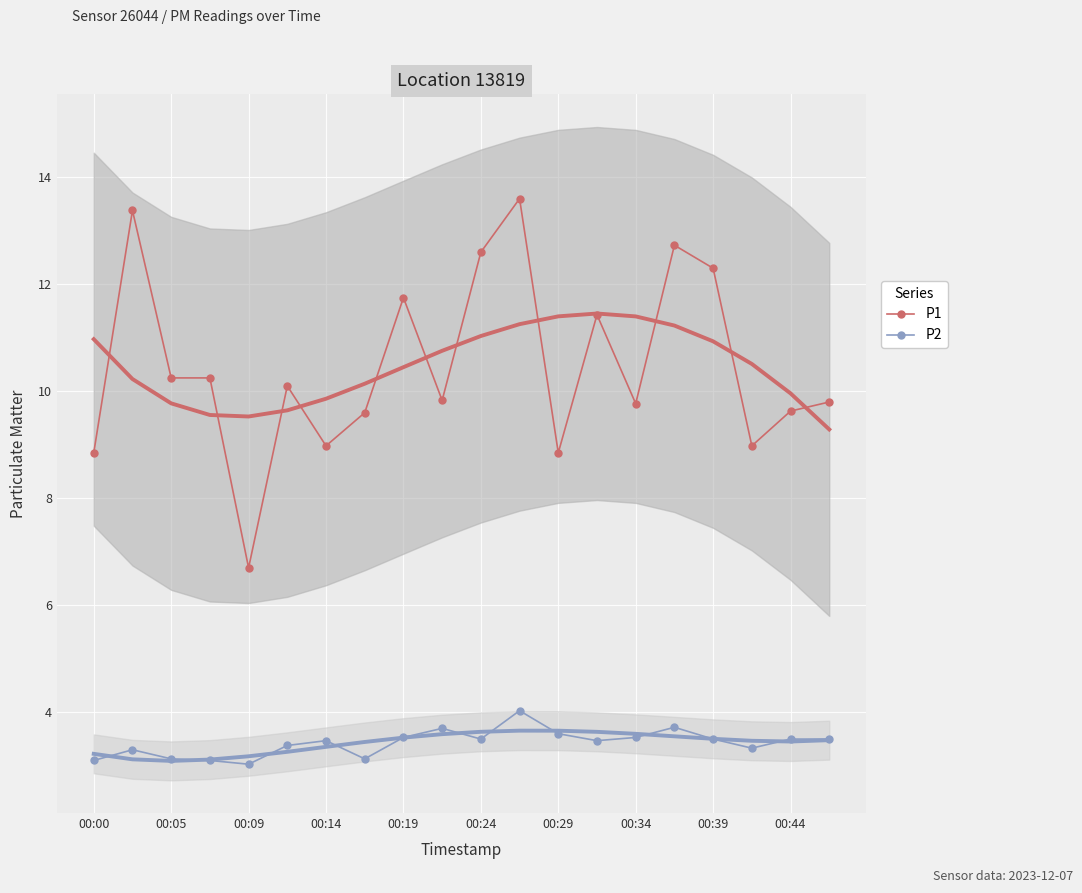

At how many categories does at least one series exceed 4?

20